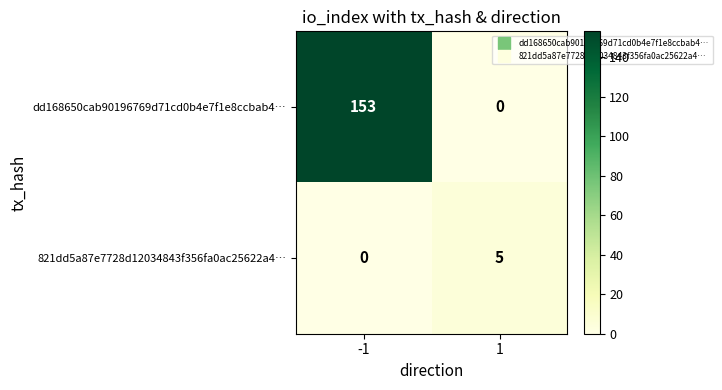

Which series changed the most between -1 and 1?

dd168650cab90196769d71cd0b4e7f1e8ccbab4…